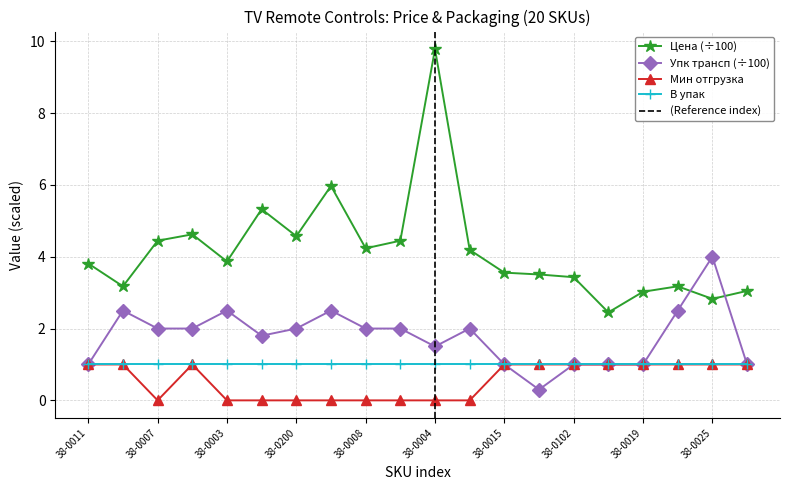

What is the difference between the highest and lowest values at 38-0011?

2.8